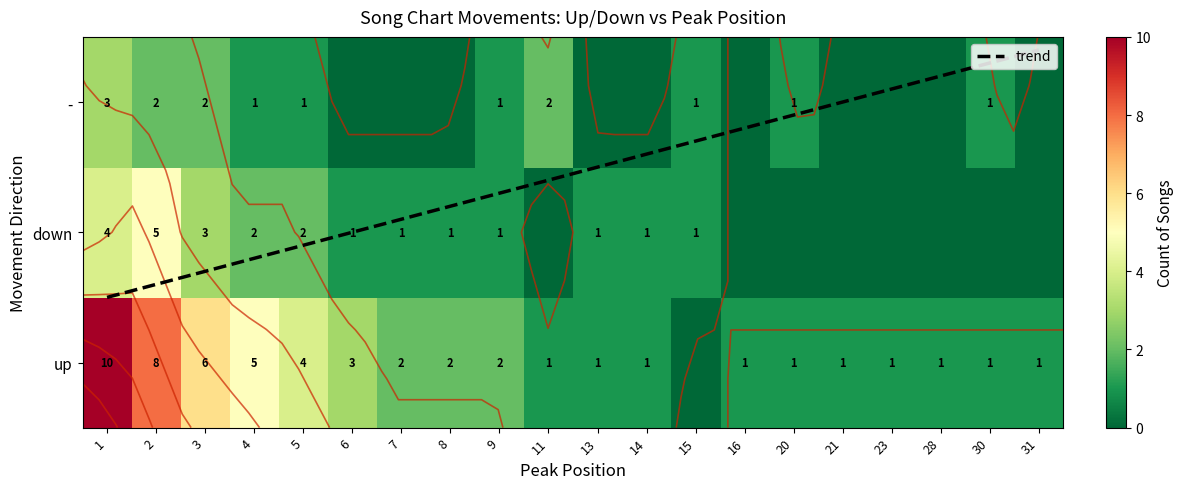

The up series shows 14 at 2. True or false?

False